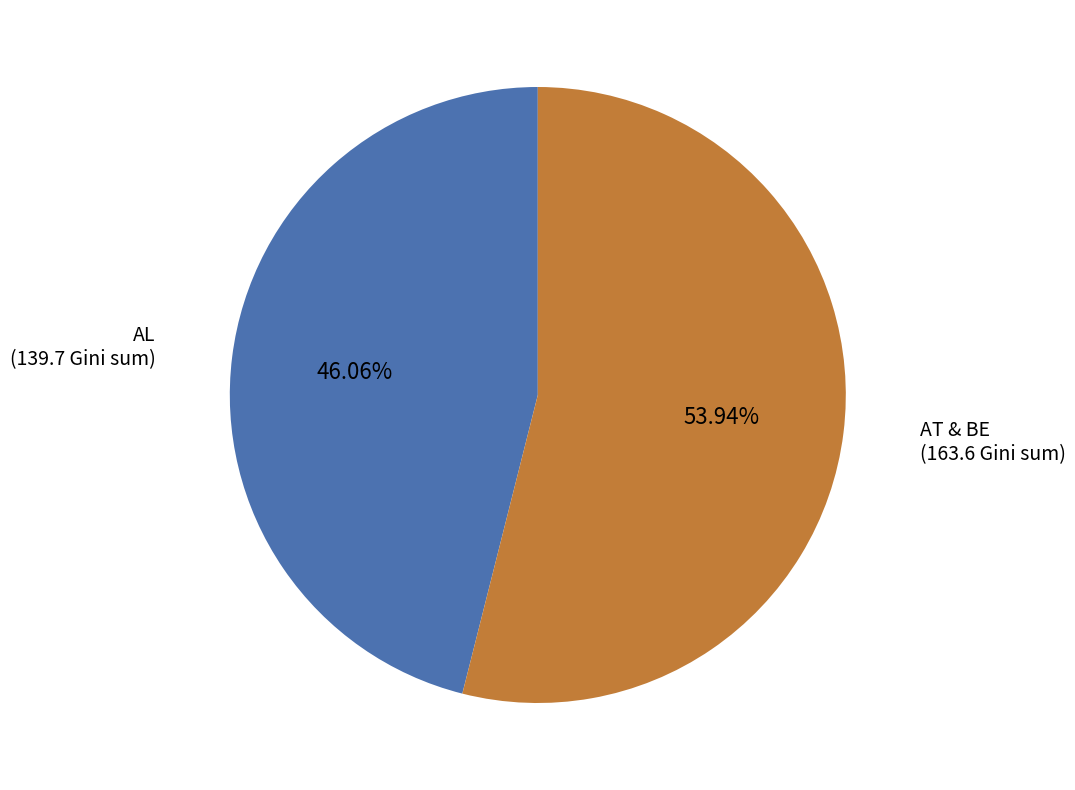

Is there any slice that represents more than half of the pie?

Yes